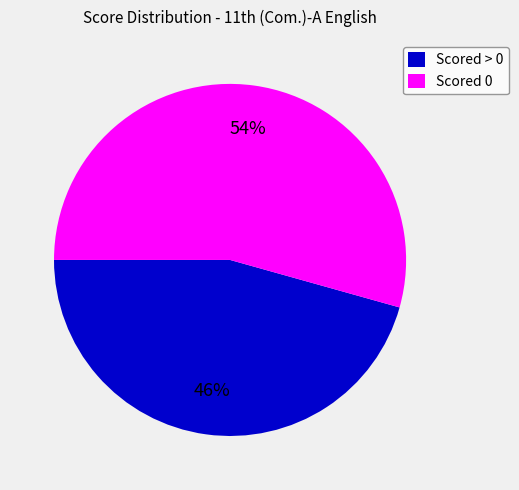

How many segments does this pie chart have?

2